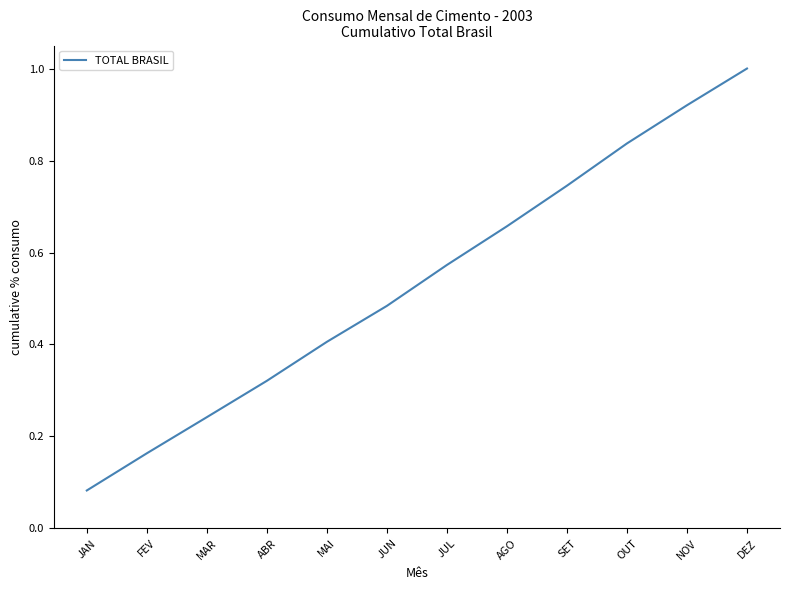

Between DEZ and AGO, which is larger?

DEZ